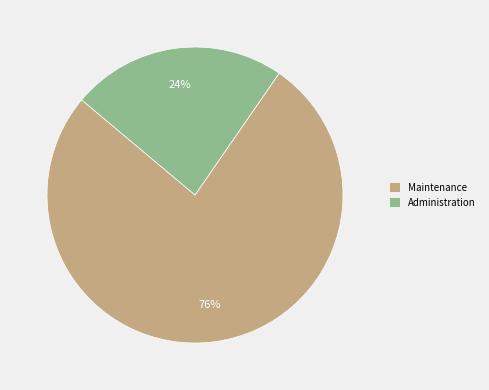

What is the smallest slice in the pie chart?

Administration